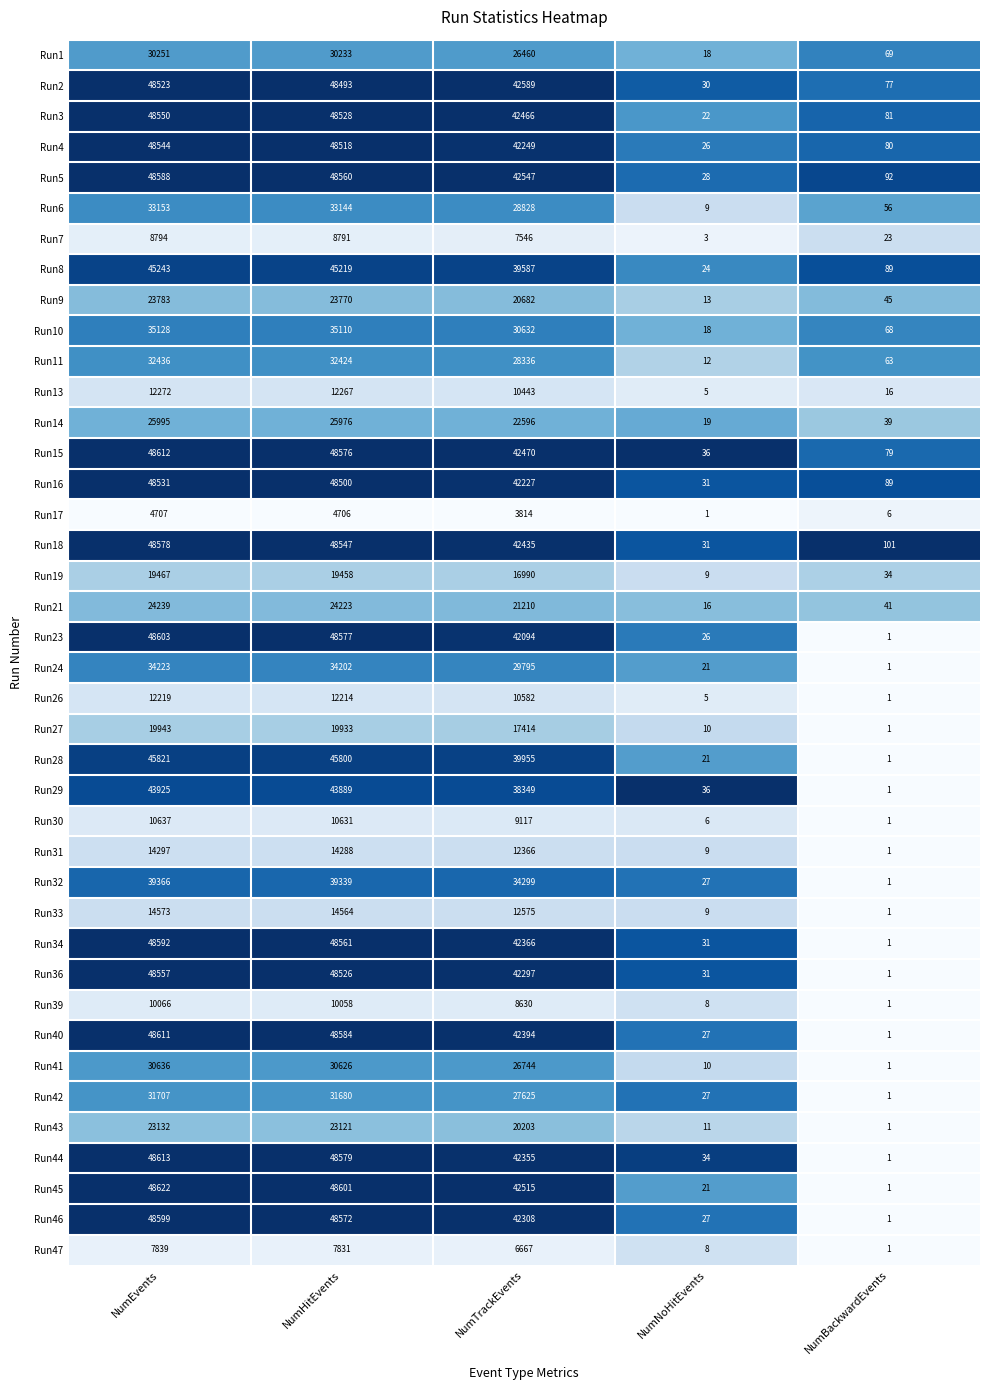

The value of Run19 at NumTrackEvents is 27097. True or false?

False